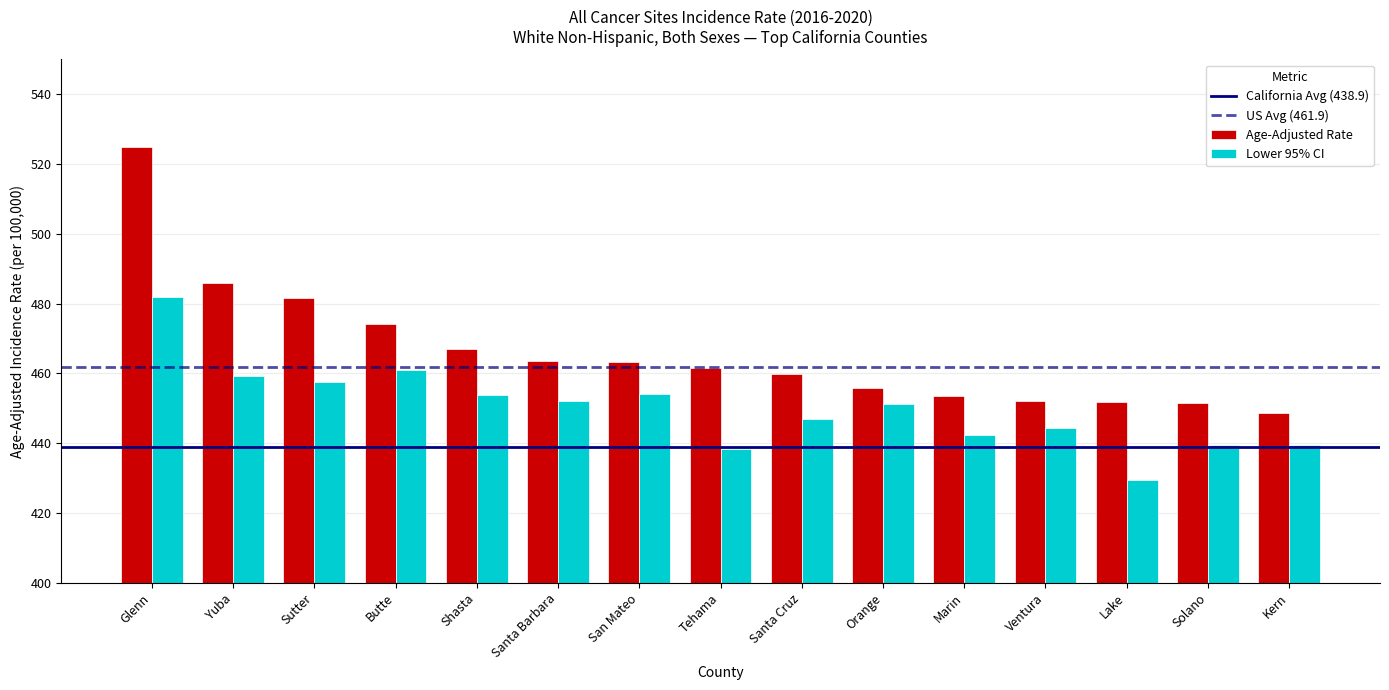

What is the difference between the highest and lowest values at Santa Cruz?

12.8